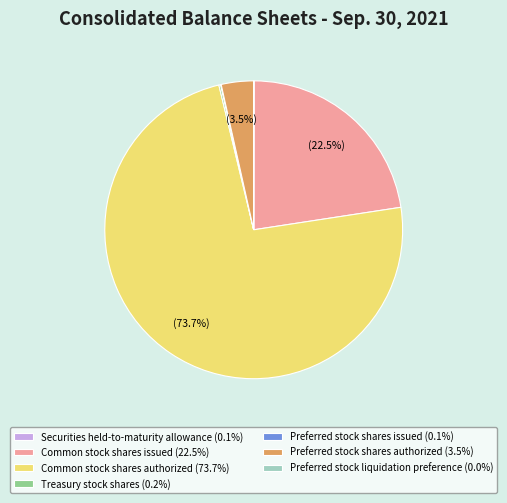

Does Common stock shares authorized (73.7%) represent more than half of the total?

Yes